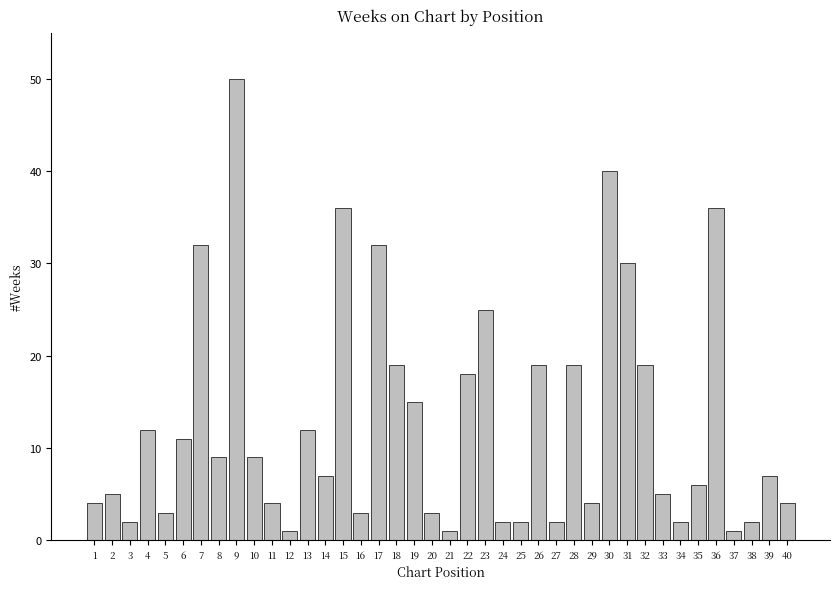

What is the ratio of the value at 26 to the value at 30?

0.5